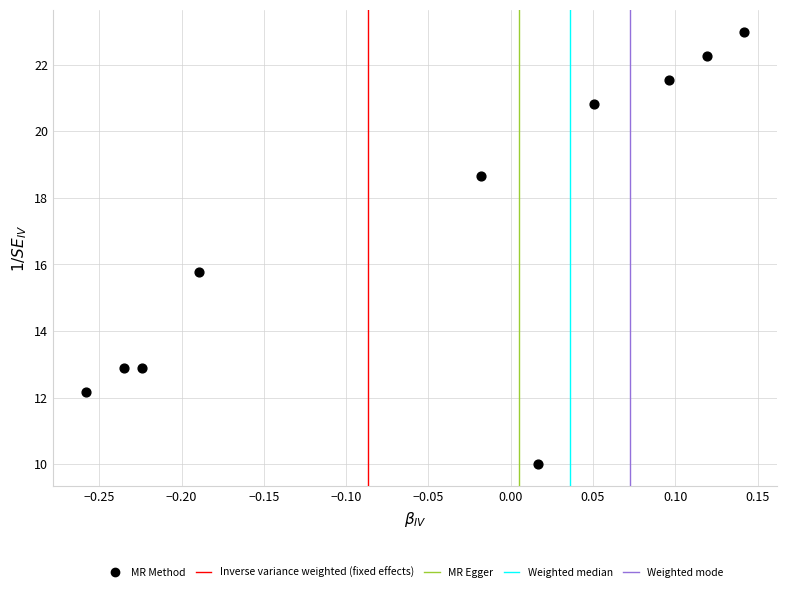

What is the average Y value?

17.0